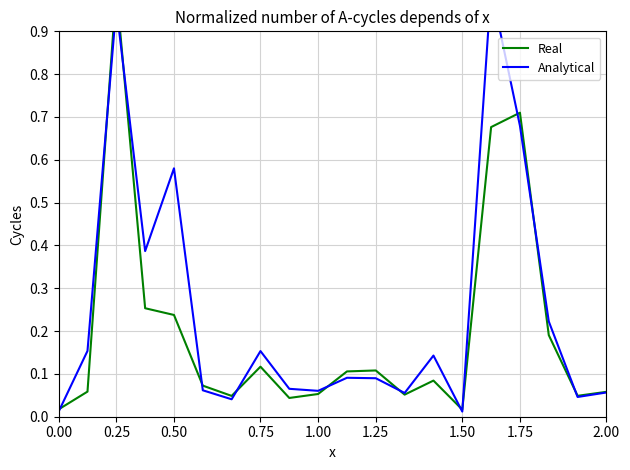

Which series has the largest range (max minus min)?

Analytical